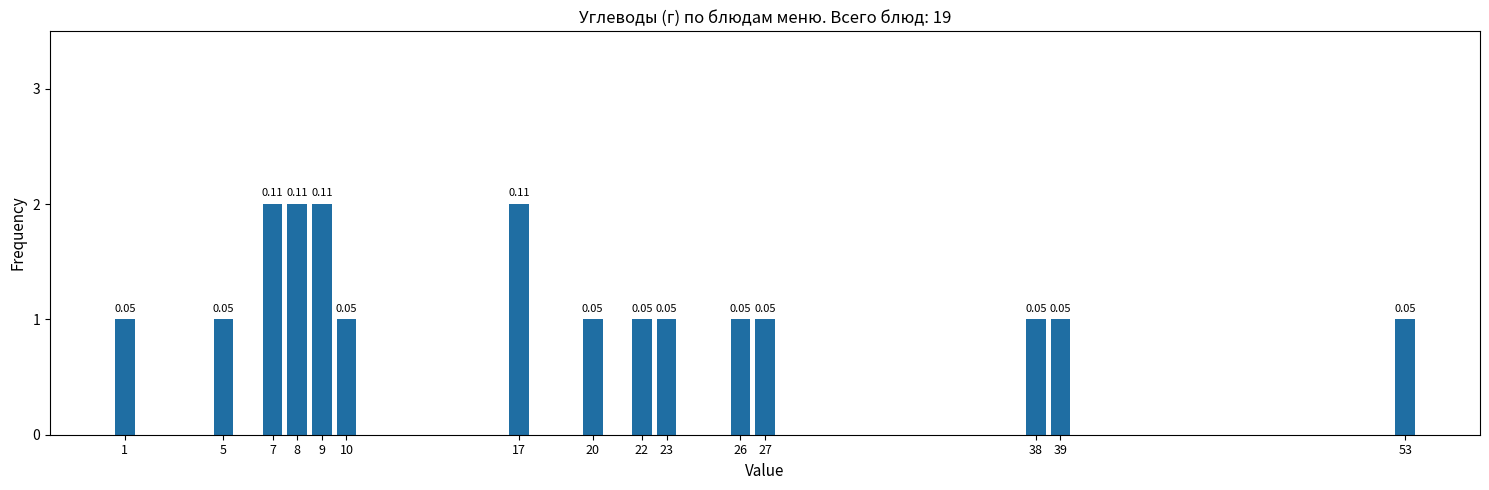

Does the chart contain any negative values?

No